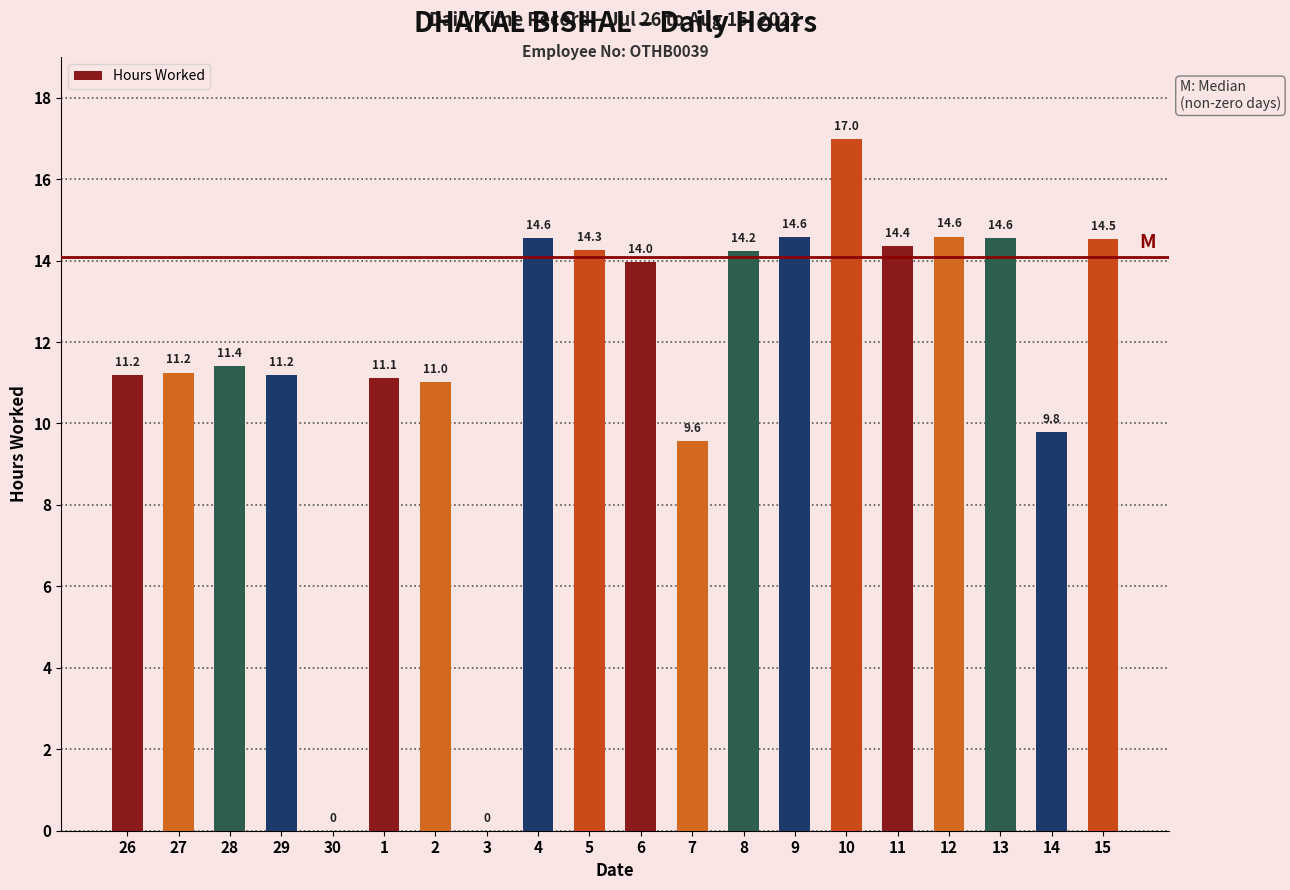

What is the sum of the values at 14 and 15?

24.3